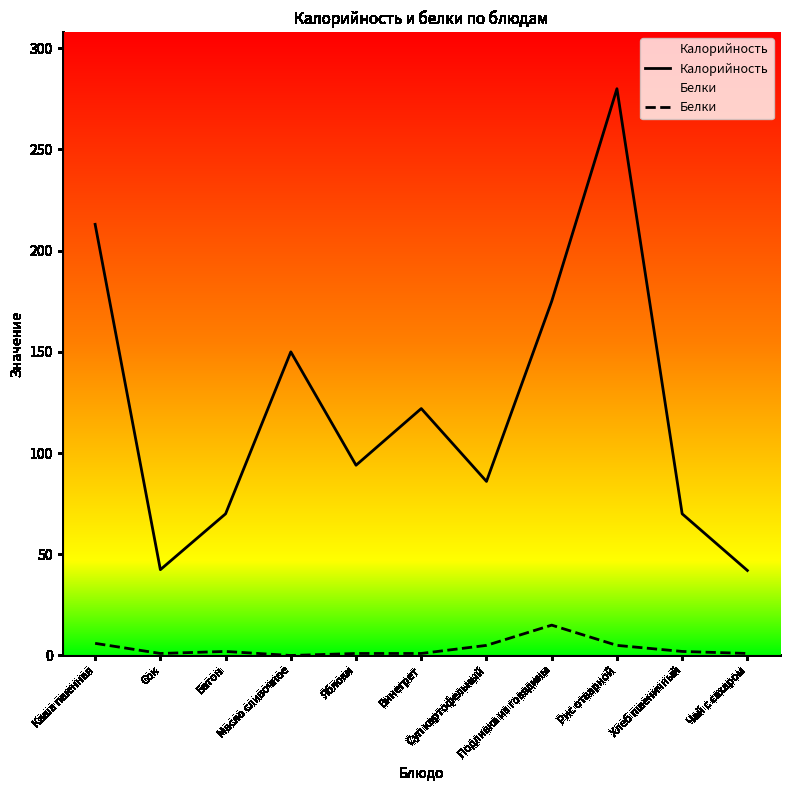

True or false: Калорийность and Белки intersect in this chart.

False